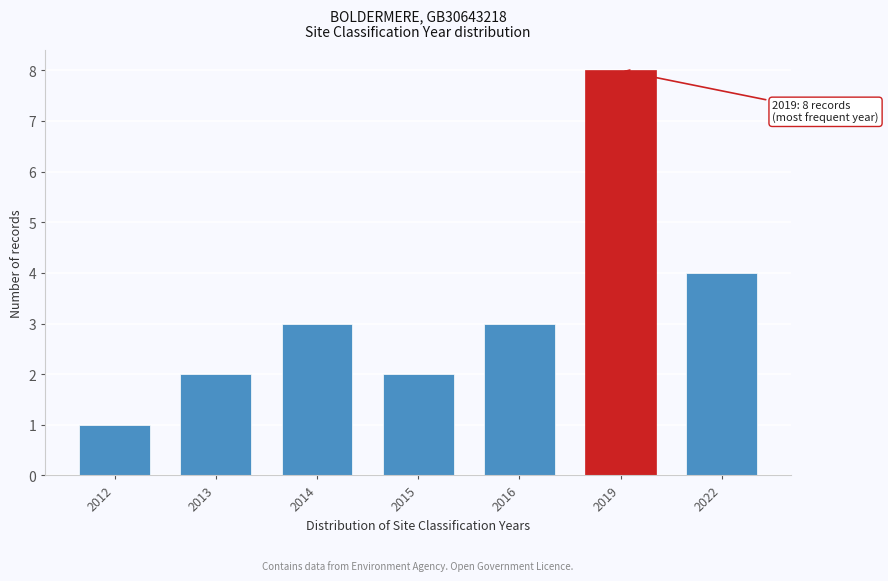

Reading left to right, transcribe all the data shown in this chart.

2012=1	2013=2	2014=3	2015=2	2016=3	2019=8	2022=4